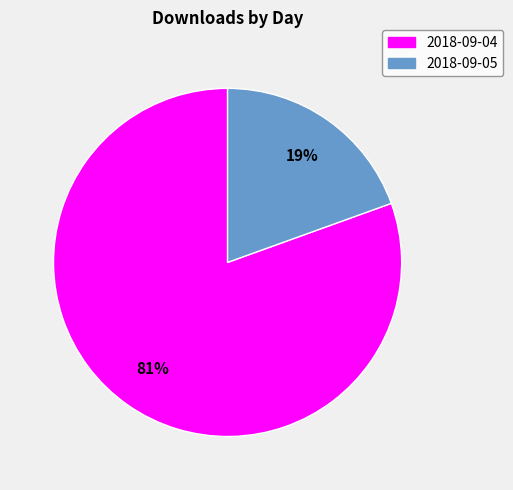

To the nearest percent, what is the average slice percentage?

50%